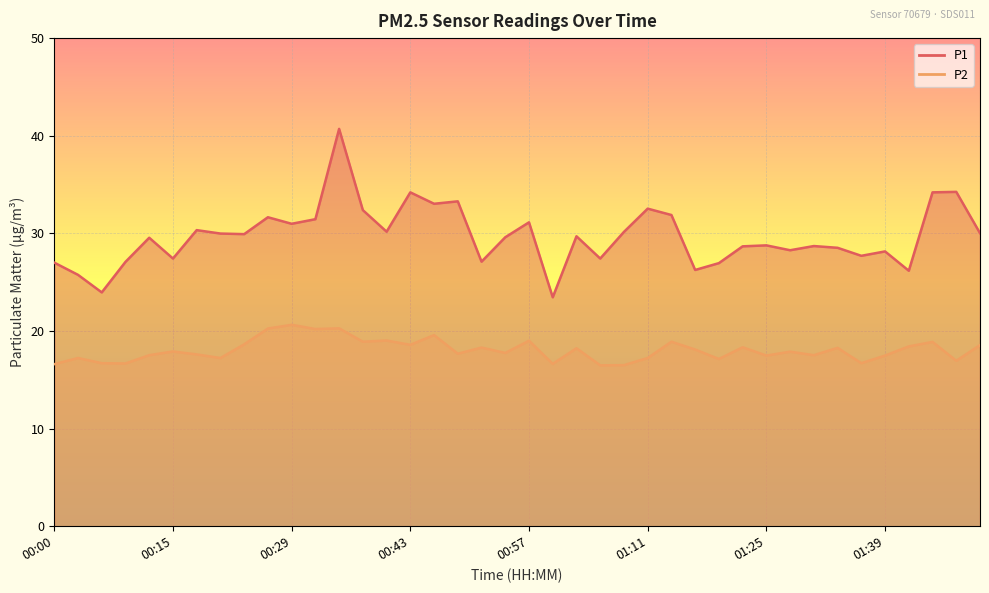

What is the difference between the highest and lowest values at 01:48?

15.3